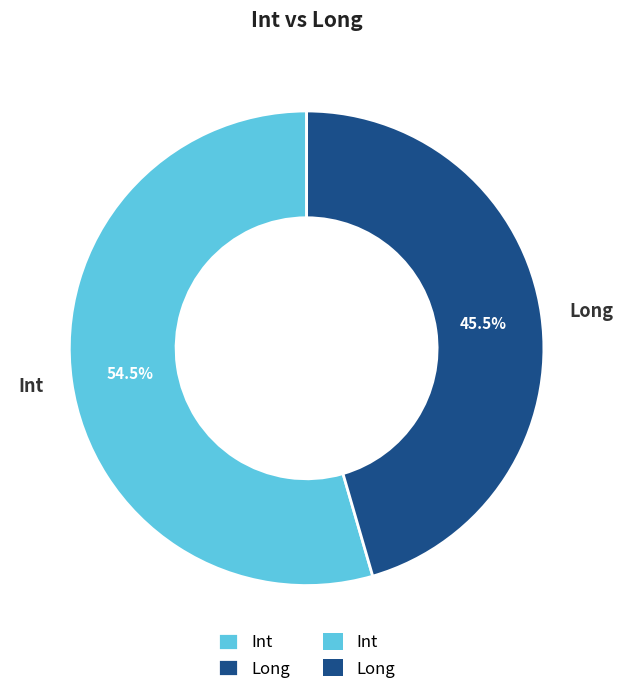

Between Long and Int, which is larger?

Int